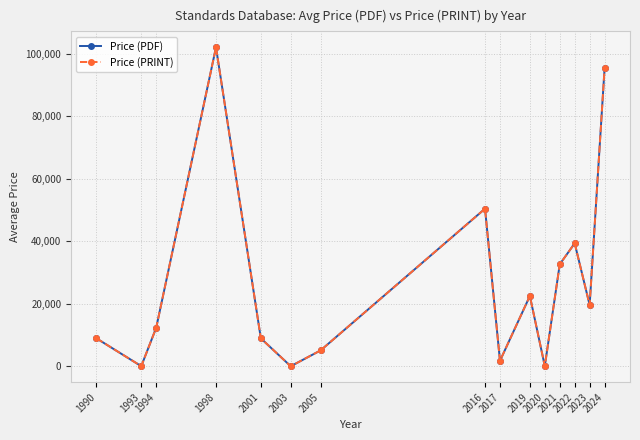

Does the chart have visible grid lines?

Yes